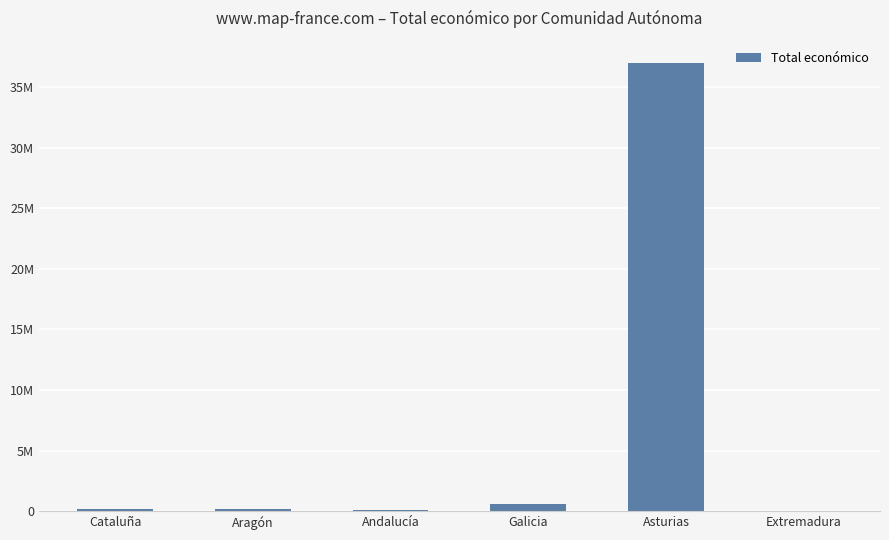

Are the bars horizontal?

No